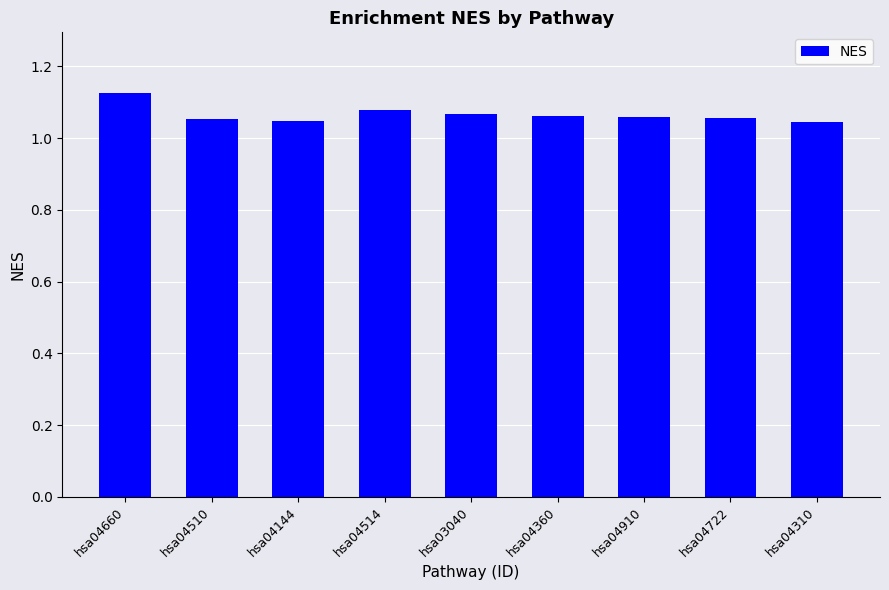

How many series are shown in this chart?

1